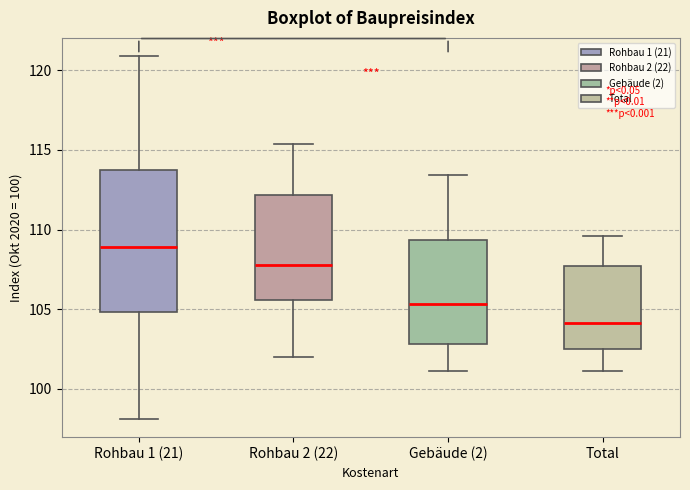

Which box is the tallest, from its lower edge to its upper edge?

Rohbau 1 (21)